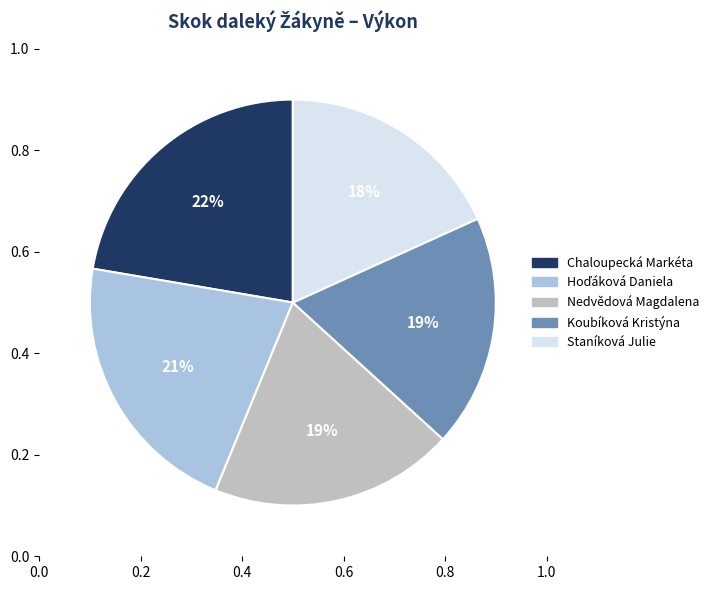

How many segments does this pie chart have?

5